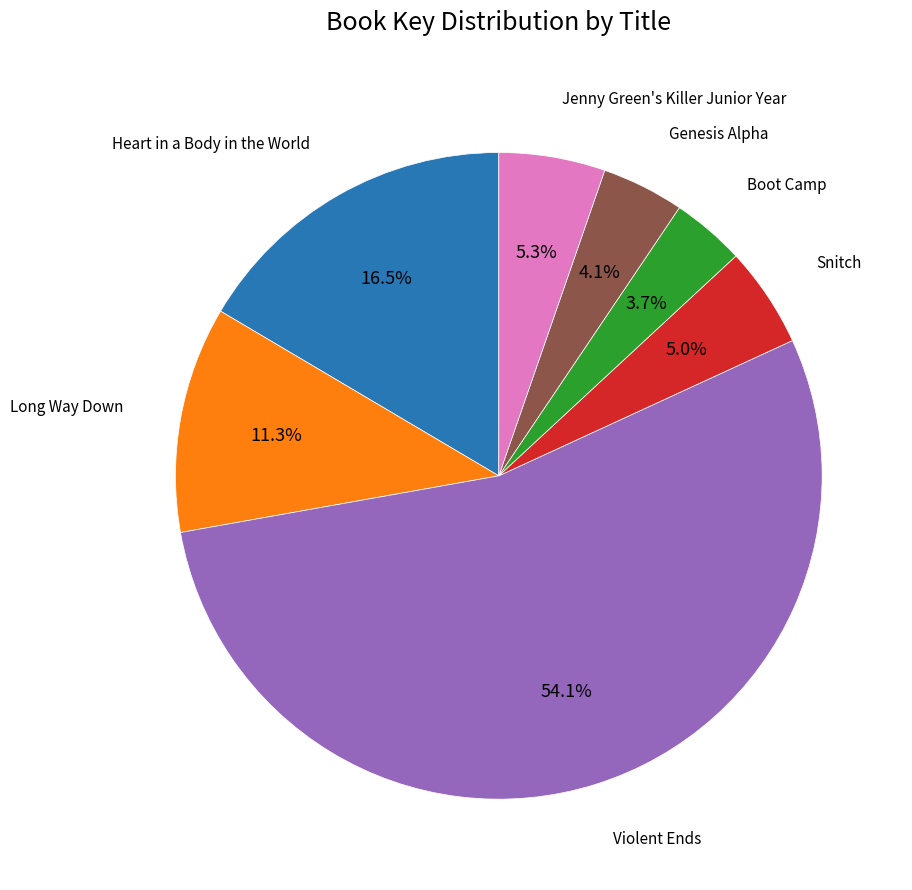

What is the total percentage of Heart in a Body in the World and Long Way Down?

27.8%